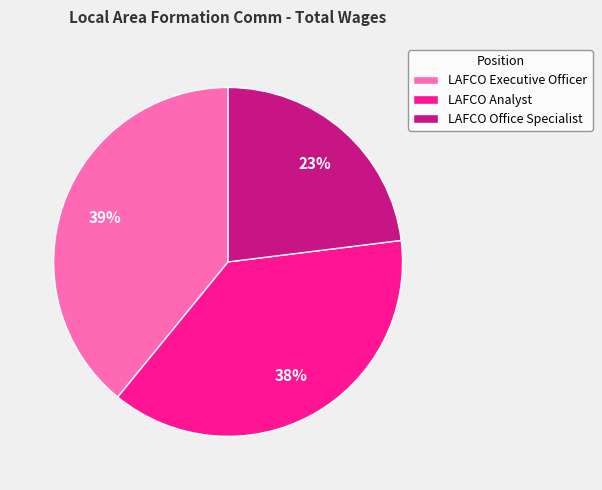

Which has a higher value, LAFCO Office Specialist or LAFCO Executive Officer?

LAFCO Executive Officer